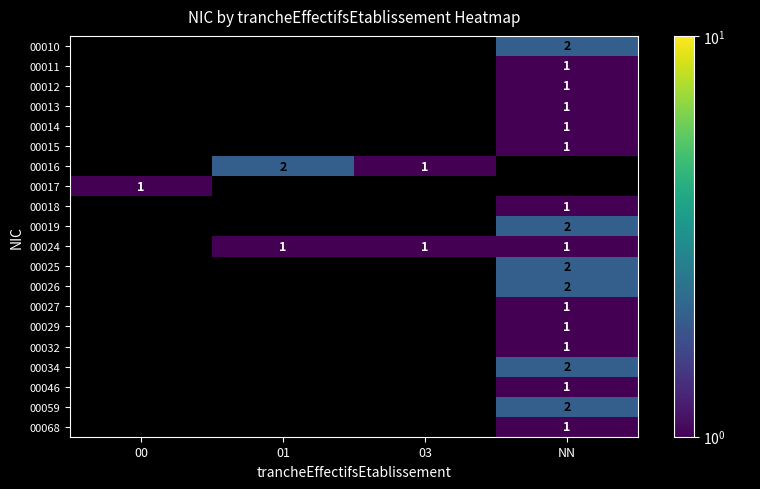

At which category does the chart reach its minimum across all series?

NN